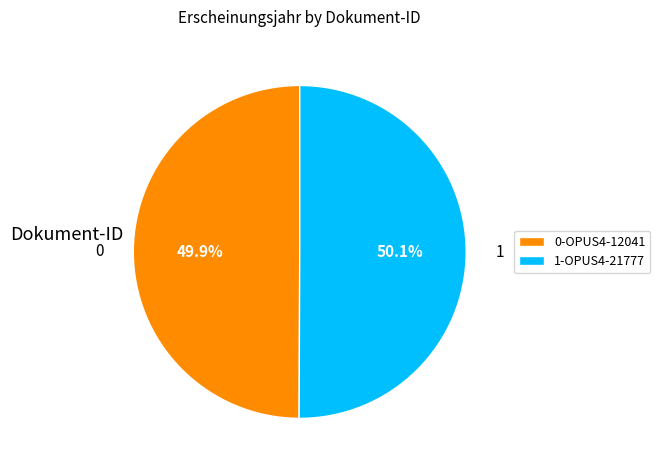

What is the ratio of the value at 0-OPUS4-12041 to the value at 1-OPUS4-21777?

1.0